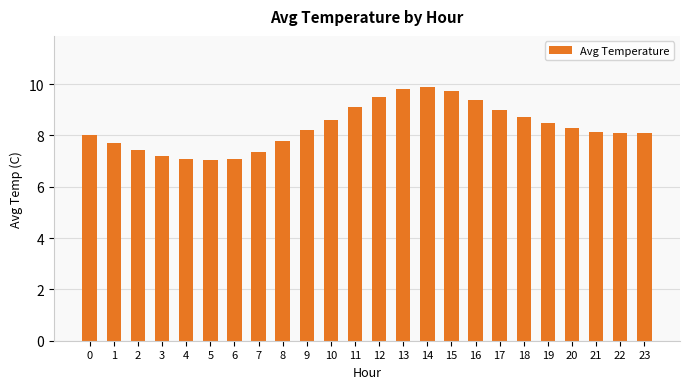

What is the sum of all values?

199.8